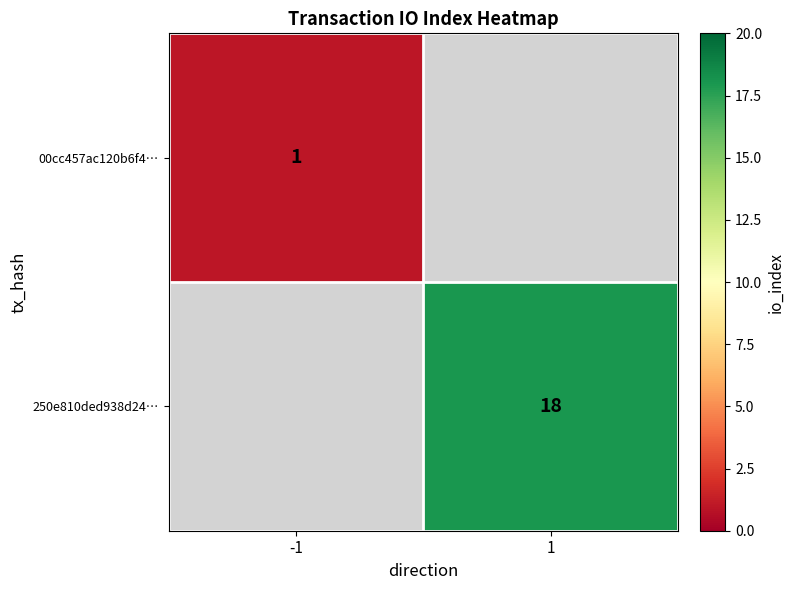

True or false: 00cc457ac120b6f4… has a value of 1 at -1.

True